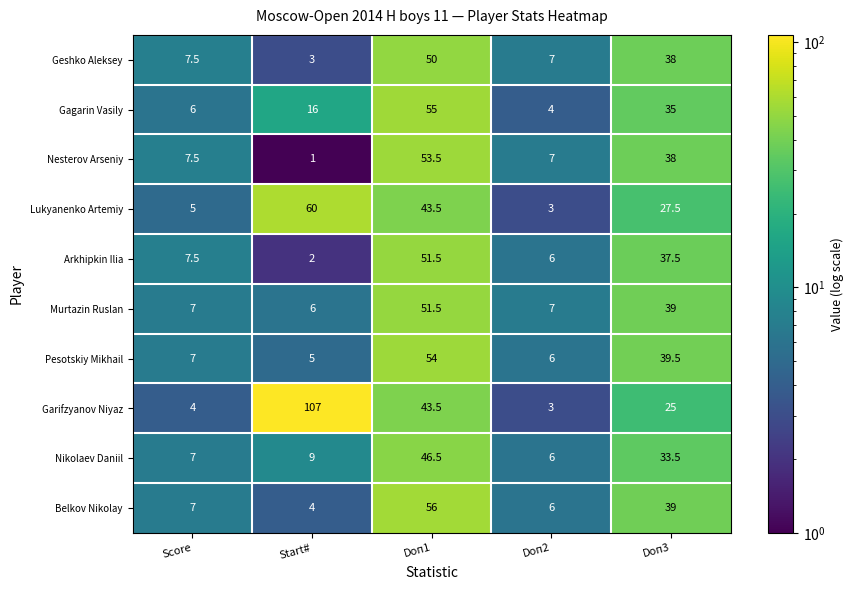

Is it true that Geshko Aleksey equals 65.5 at Doп1?

False